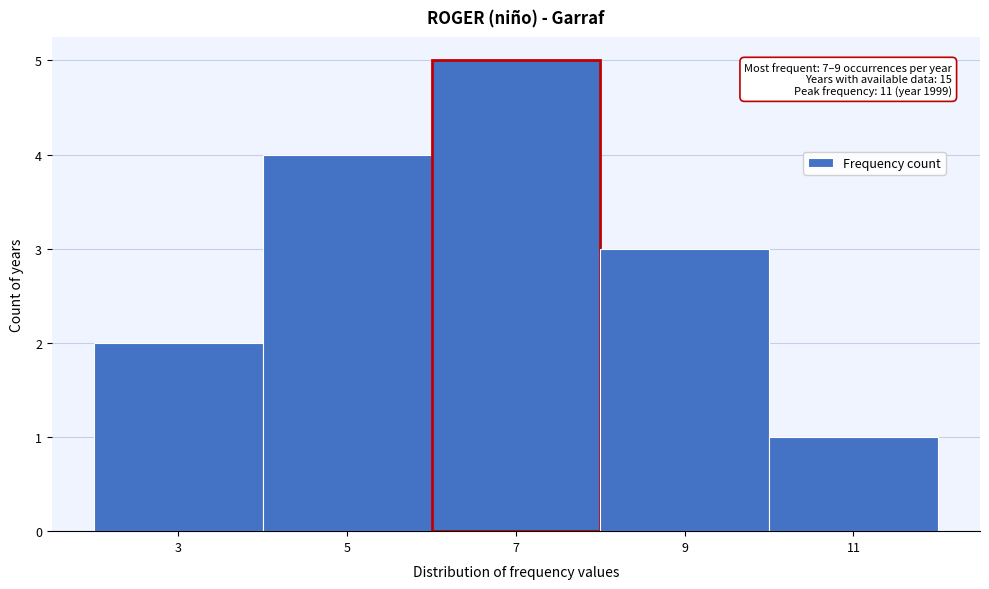

Reading left to right, list all the values displayed in this chart.

2	4	5	3	1